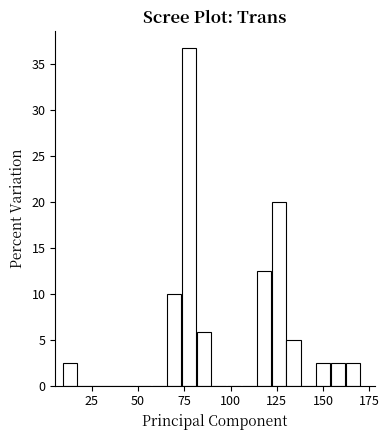

Read against the x-axis, roughly where is the centre of the tallest bar?

80